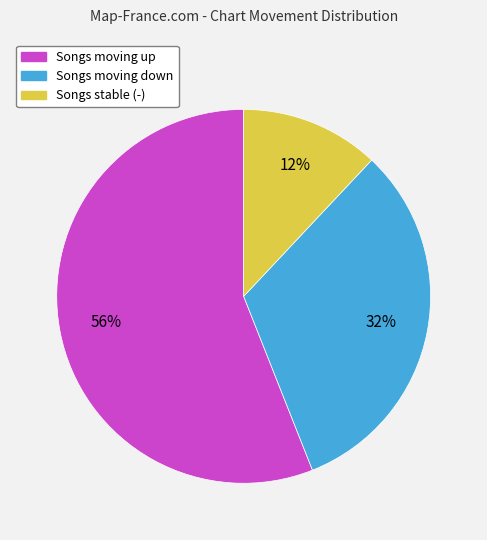

Is there a majority slice in this chart?

Yes